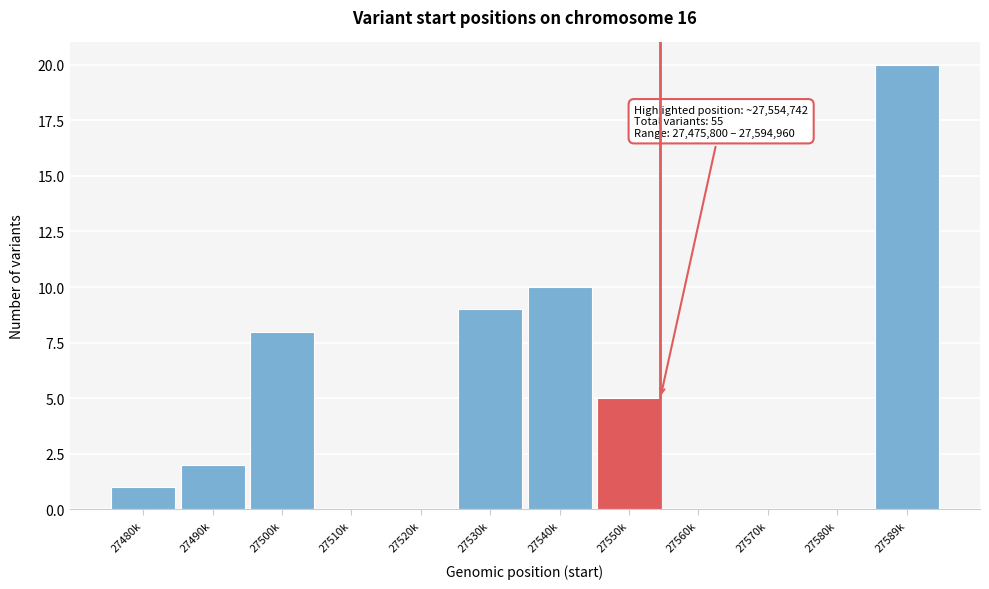

Reading left to right, what are all the values shown in this chart?

27480k=1	27490k=2	27500k=8	27510k=0	27520k=0	27530k=9	27540k=10	27550k=5	27560k=0	27570k=0	27580k=0	27589k=20